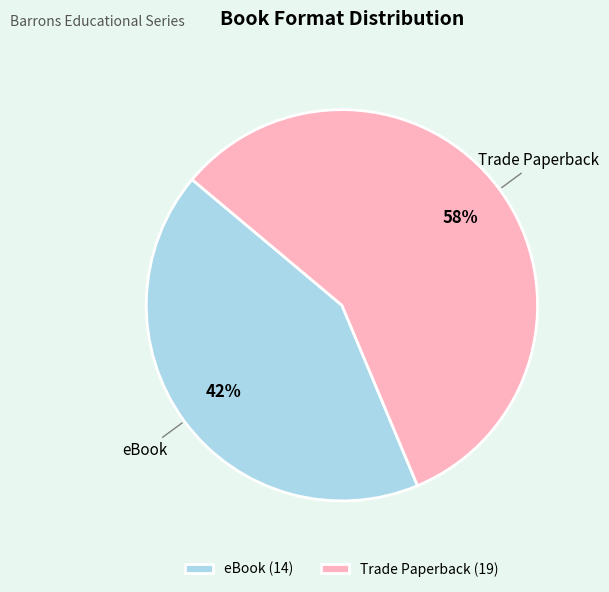

Combined, do Trade Paperback and eBook account for over 50%?

Yes